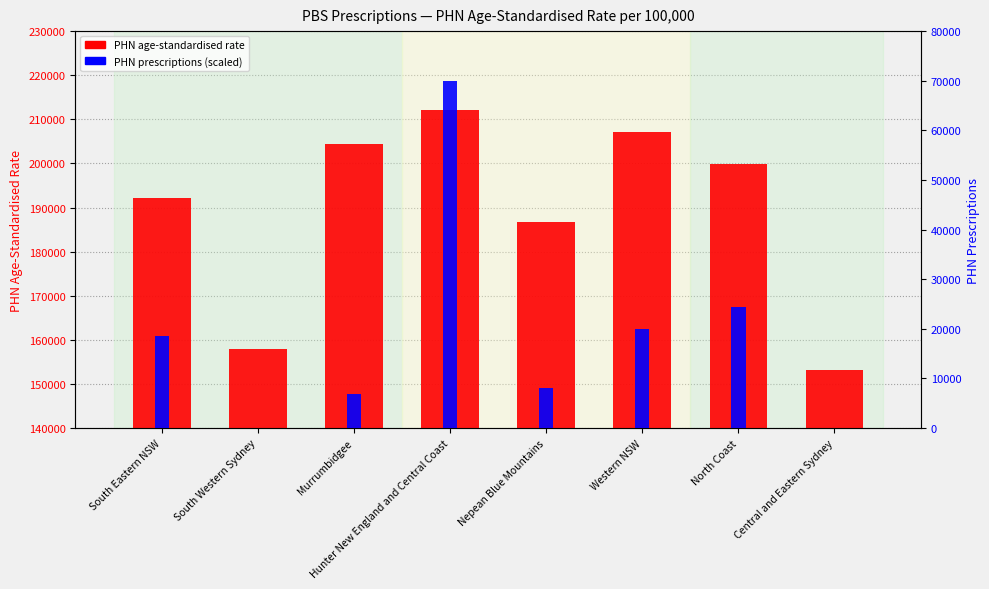

How many bars are there in total?

16